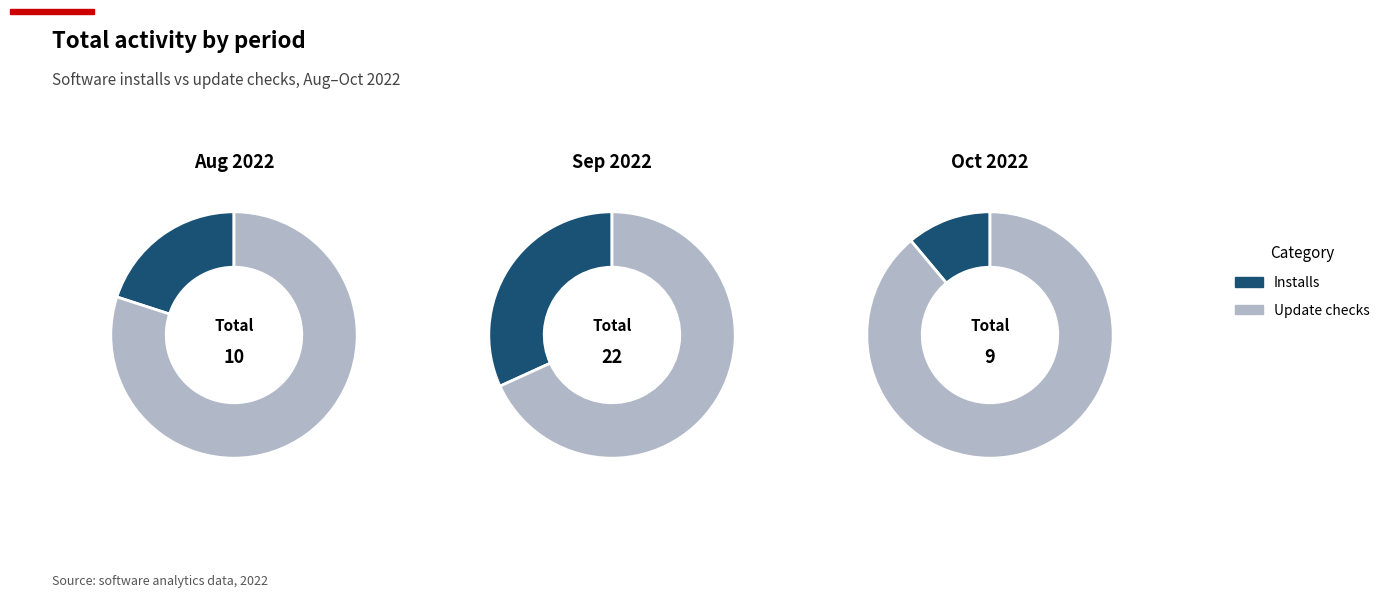

Which has a higher value, 4 or 8?

8